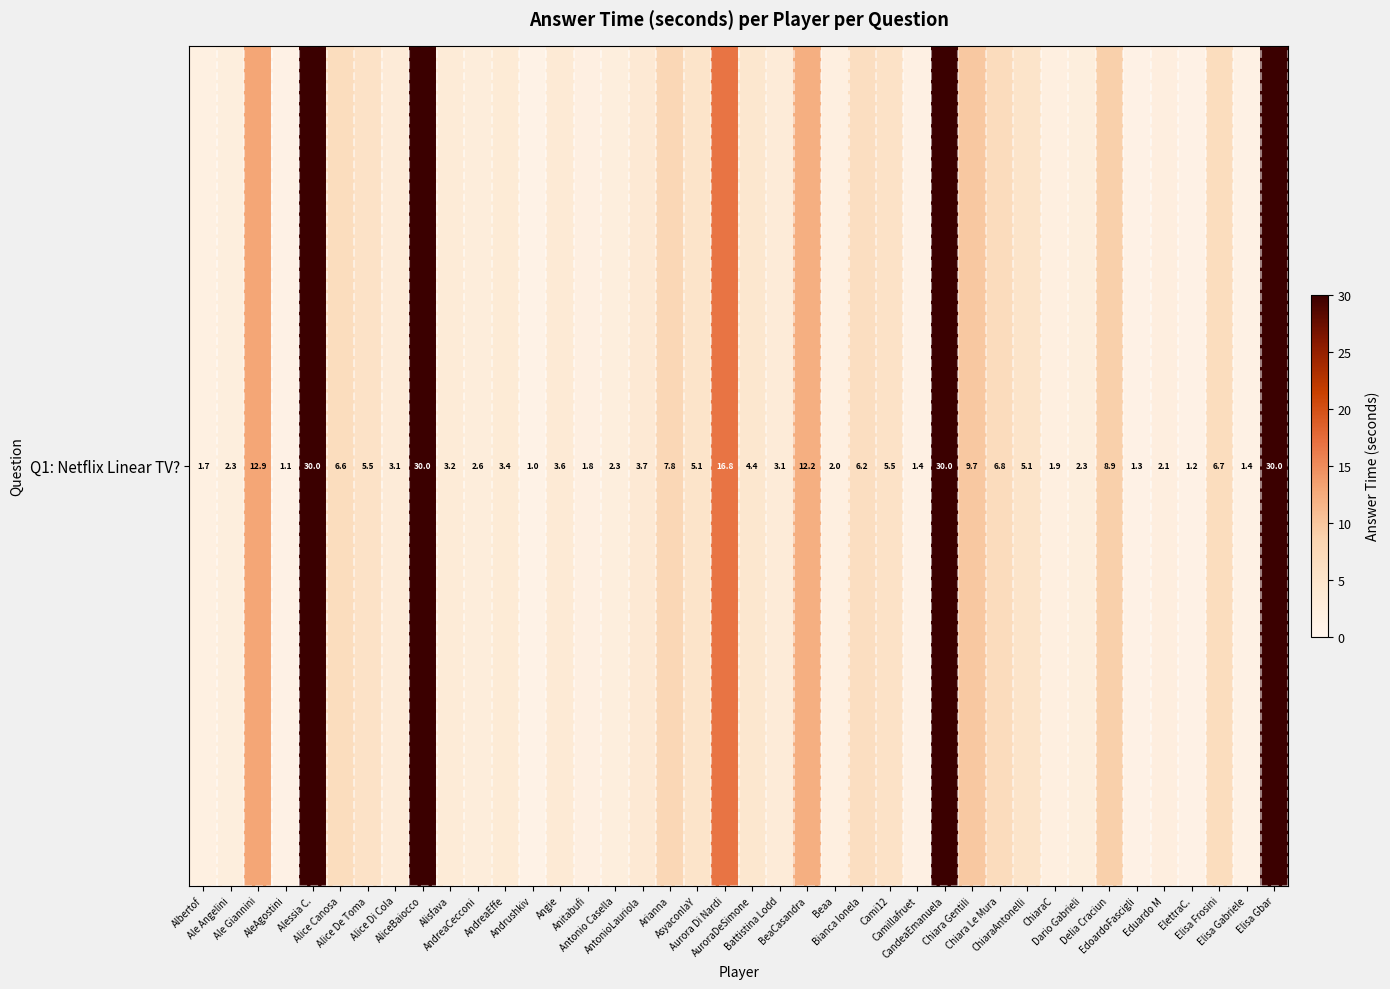

What is the maximum value shown in the chart?

30.0